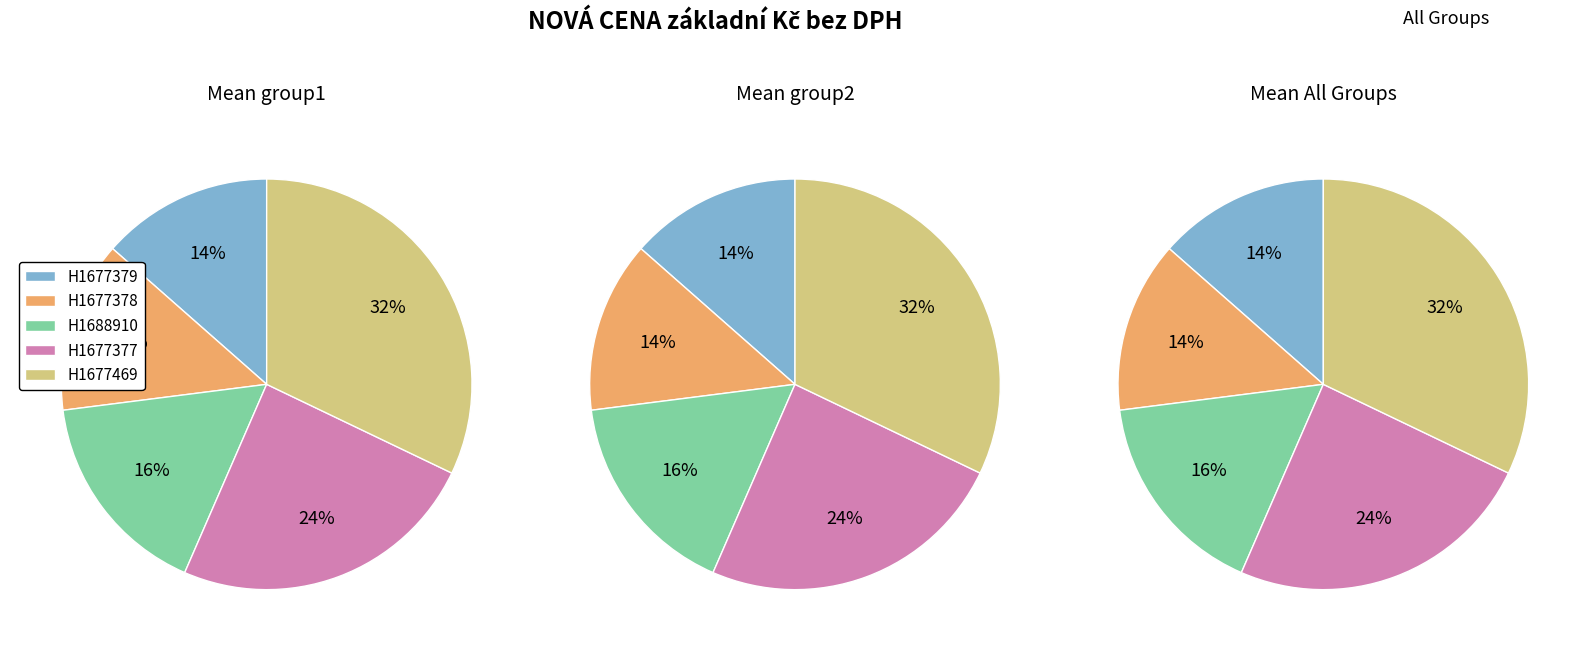

What is the largest slice in the pie chart?

H1677469